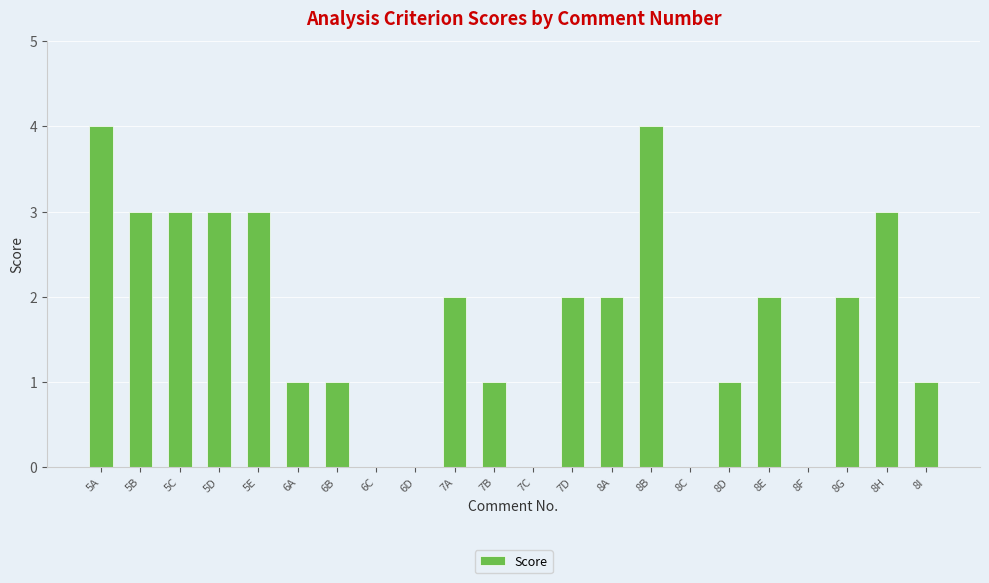

The chart shows a value of 0 at 8F. True or false?

True